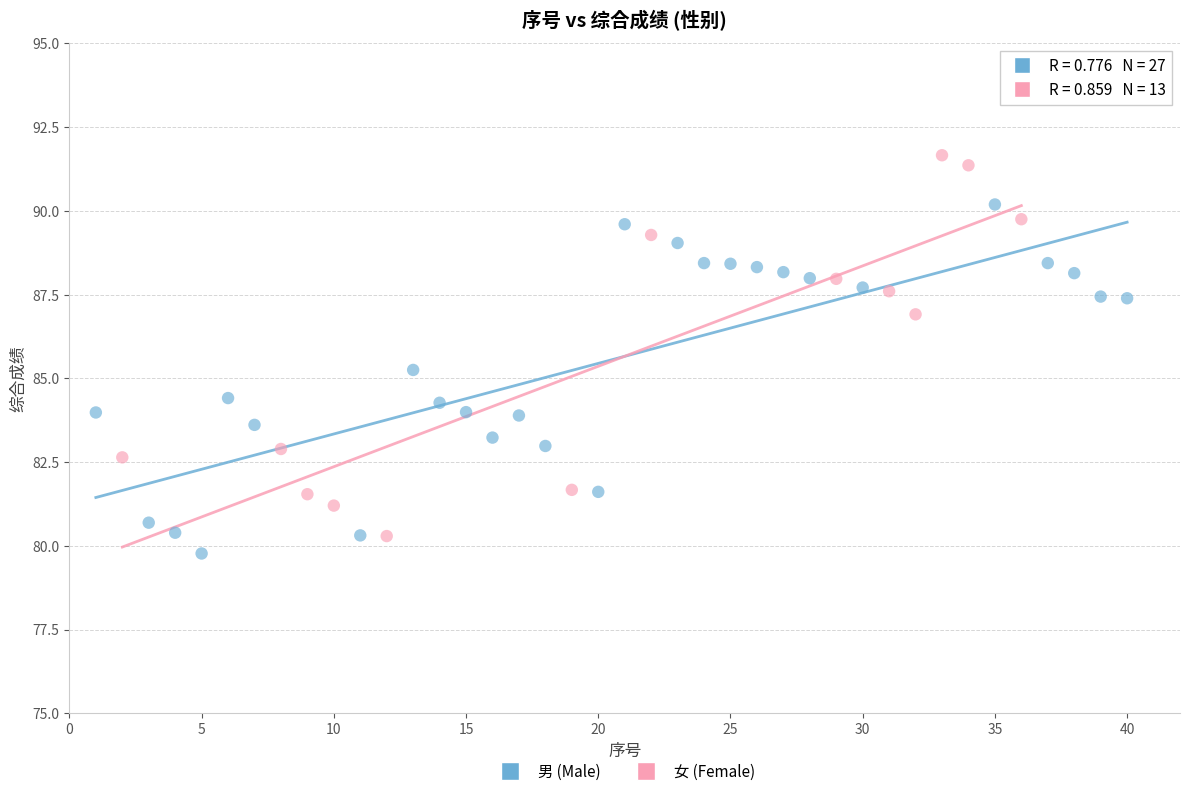

Which series contains the highest Y value?

女 (Female)